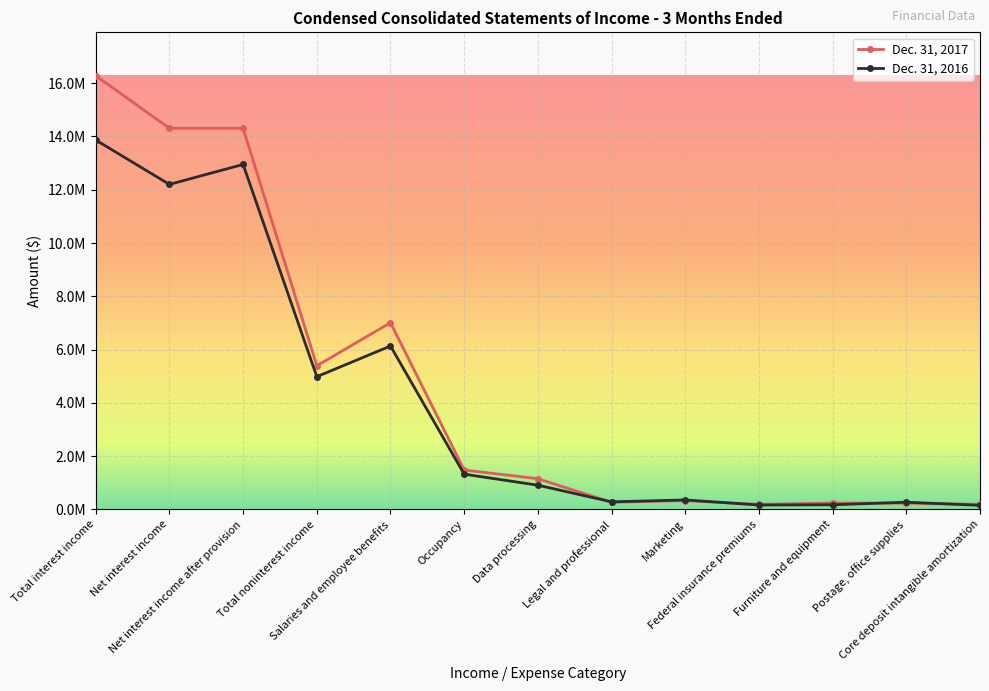

Does the chart display data point markers on the line(s)?

Yes